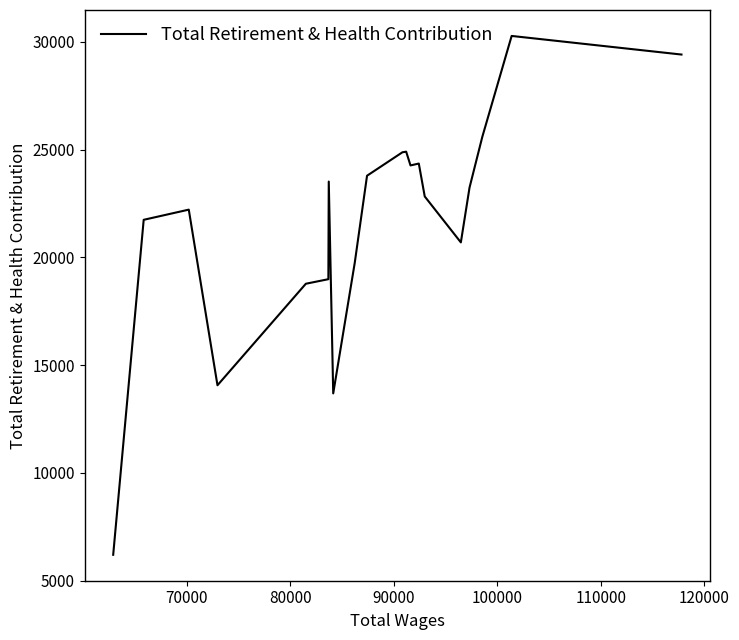

What is the smallest value displayed?

6200